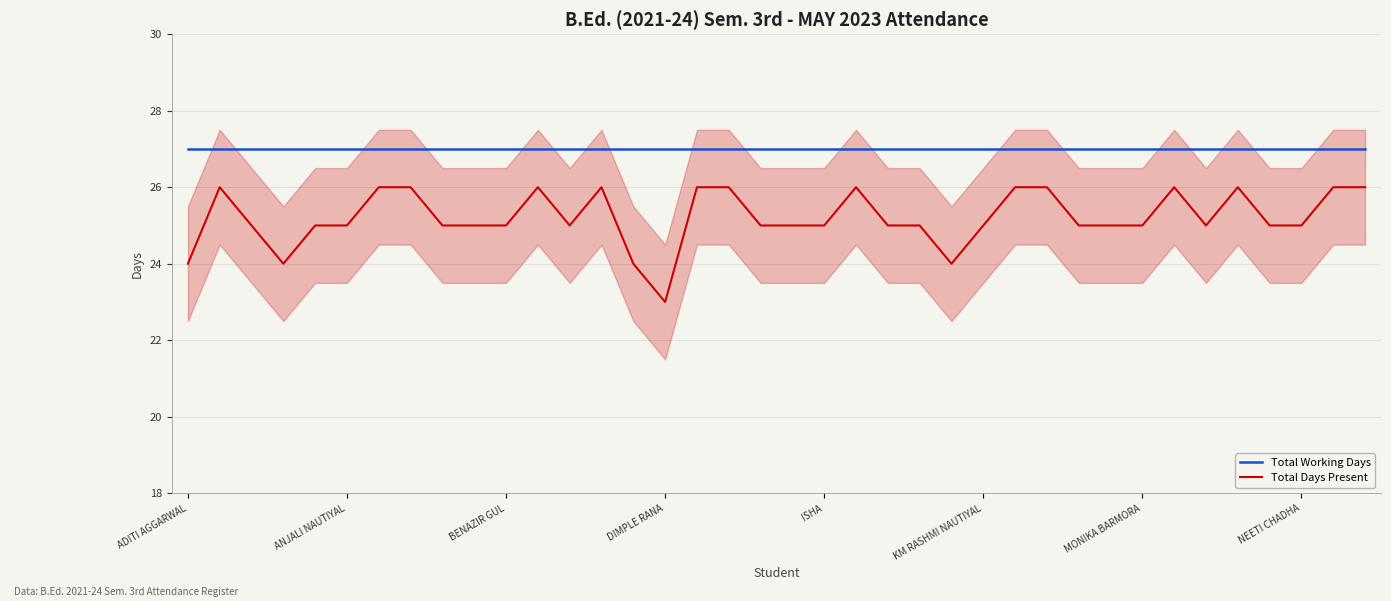

What is the greatest value displayed?

27